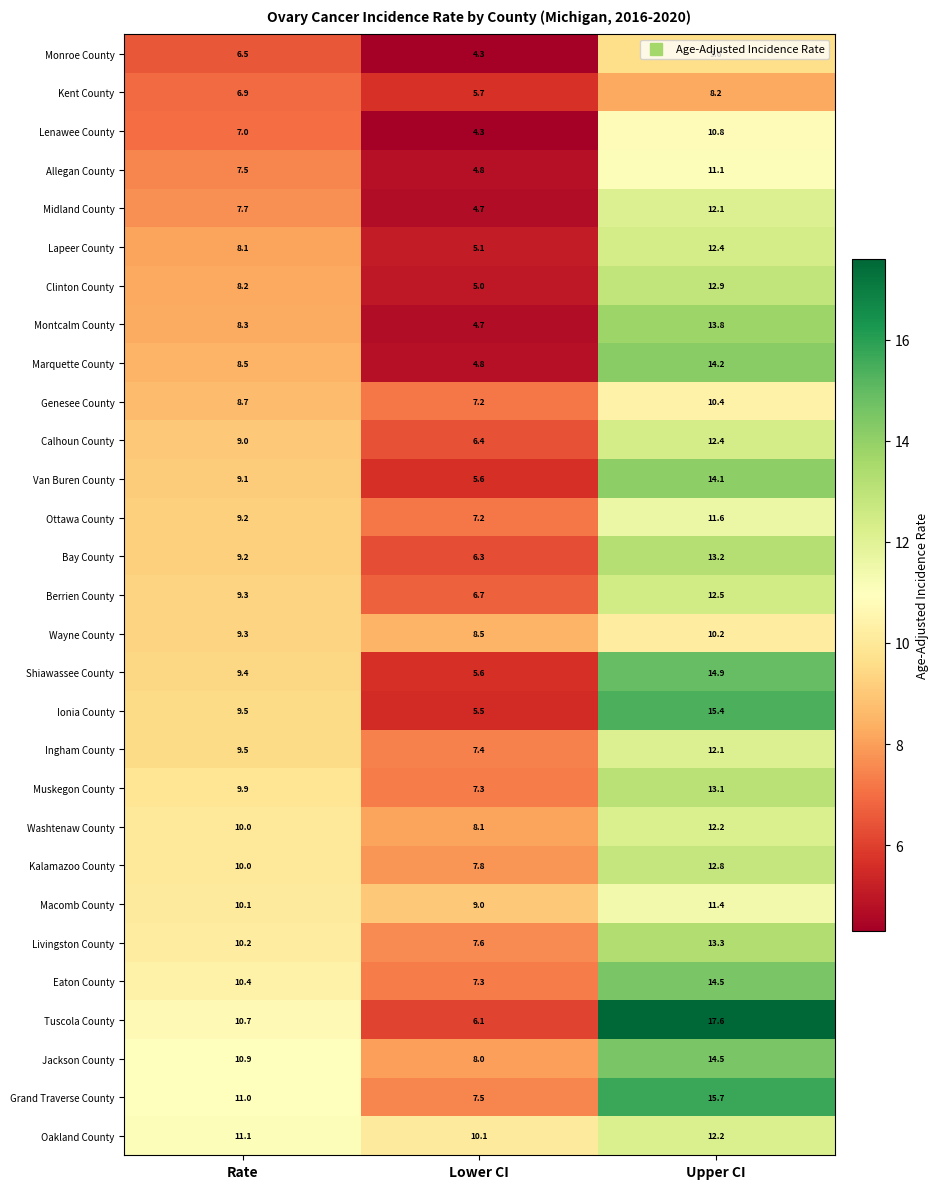

What is the average value of the Jackson County series?

11.1